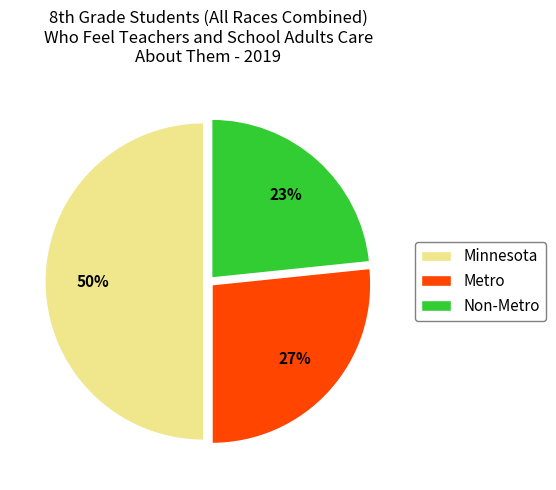

Does Non-Metro represent more than half of the total?

No